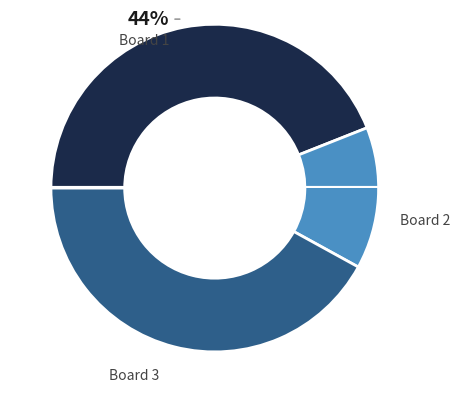

How many segments does this pie chart have?

3